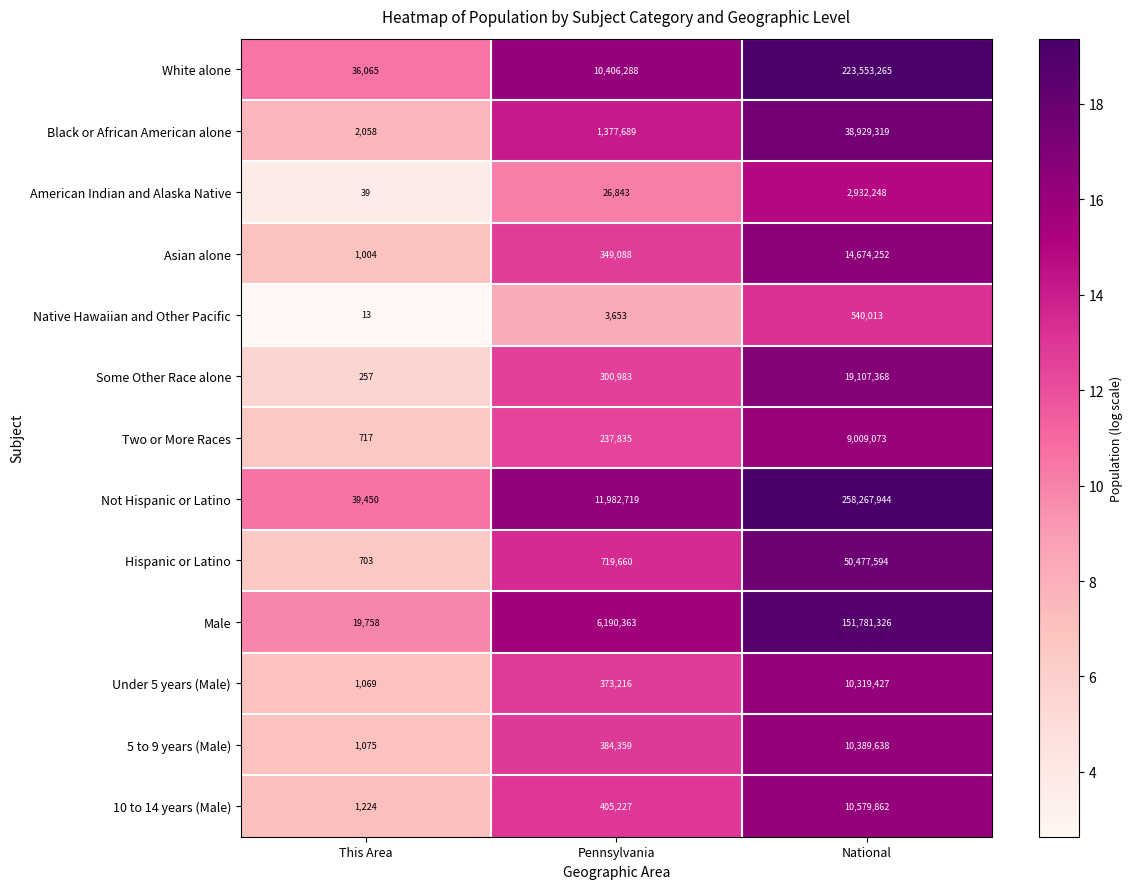

At This Area, list the series in order from largest to smallest.

Not Hispanic or Latino, White alone, Male, Black or African American alone, 10 to 14 years (Male), 5 to 9 years (Male), Under 5 years (Male), Asian alone, Two or More Races, Hispanic or Latino, Some Other Race alone, American Indian and Alaska Native, Native Hawaiian and Other Pacific